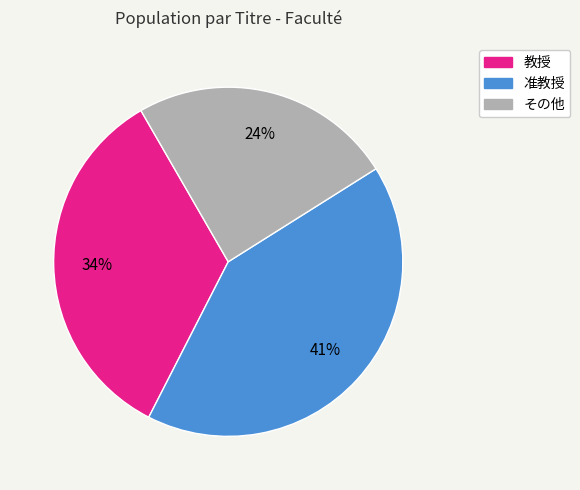

How many segments does this pie chart have?

3